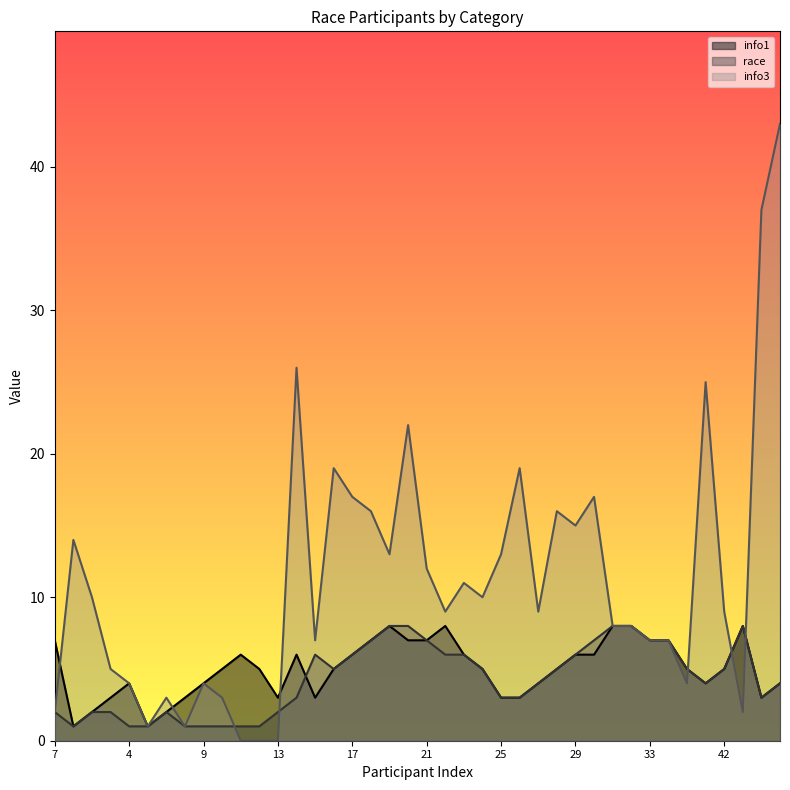

Reading left to right, transcribe all the data shown in this chart.

info1: 7=7	1=1	2=2	3=3	4=4	8=1	6=2	5=3	9=4	10=5	11=6	12=5	13=3	14=6	15=3	16=5	17=6	18=7	19=8	20=7	21=7	22=8	23=6	24=5	25=3	26=3	27=4	28=5	29=6	30=6	31=8	32=8	33=7	37=7	36=5	35=4	42=5	47=8	48=3	49=4
race: 7=2	1=1	2=2	3=2	4=1	8=1	6=2	5=1	9=1	10=1	11=1	12=1	13=2	14=3	15=6	16=5	17=6	18=7	19=8	20=8	21=7	22=6	23=6	24=5	25=3	26=3	27=4	28=5	29=6	30=7	31=8	32=8	33=7	37=7	36=5	35=4	42=5	47=8	48=3	49=4
info3: 7=2	1=14	2=10	3=5	4=4	8=1	6=3	5=1	9=4	10=3	11=0	12=0	13=0	14=26	15=7	16=19	17=17	18=16	19=13	20=22	21=12	22=9	23=11	24=10	25=13	26=19	27=9	28=16	29=15	30=17	31=8	32=8	33=7	37=7	36=4	35=25	42=9	47=2	48=37	49=43